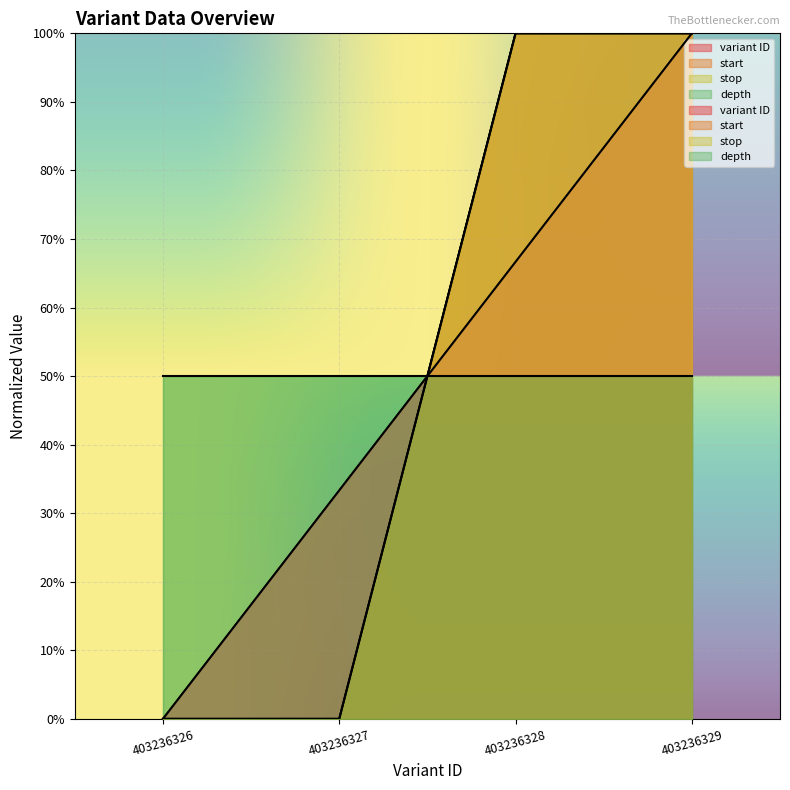

Which series has the largest total across all categories?

start